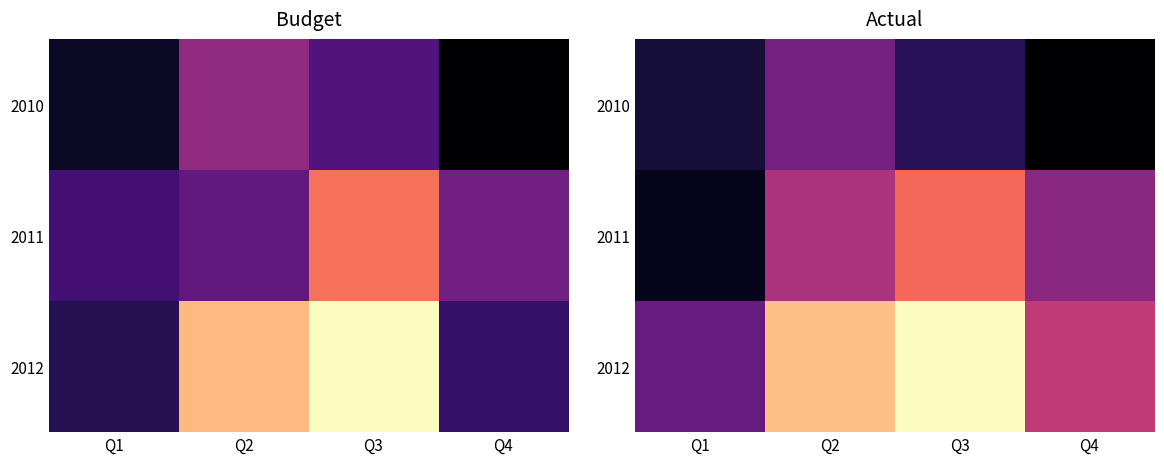

Which label corresponds to the smallest value in the chart?

Q4